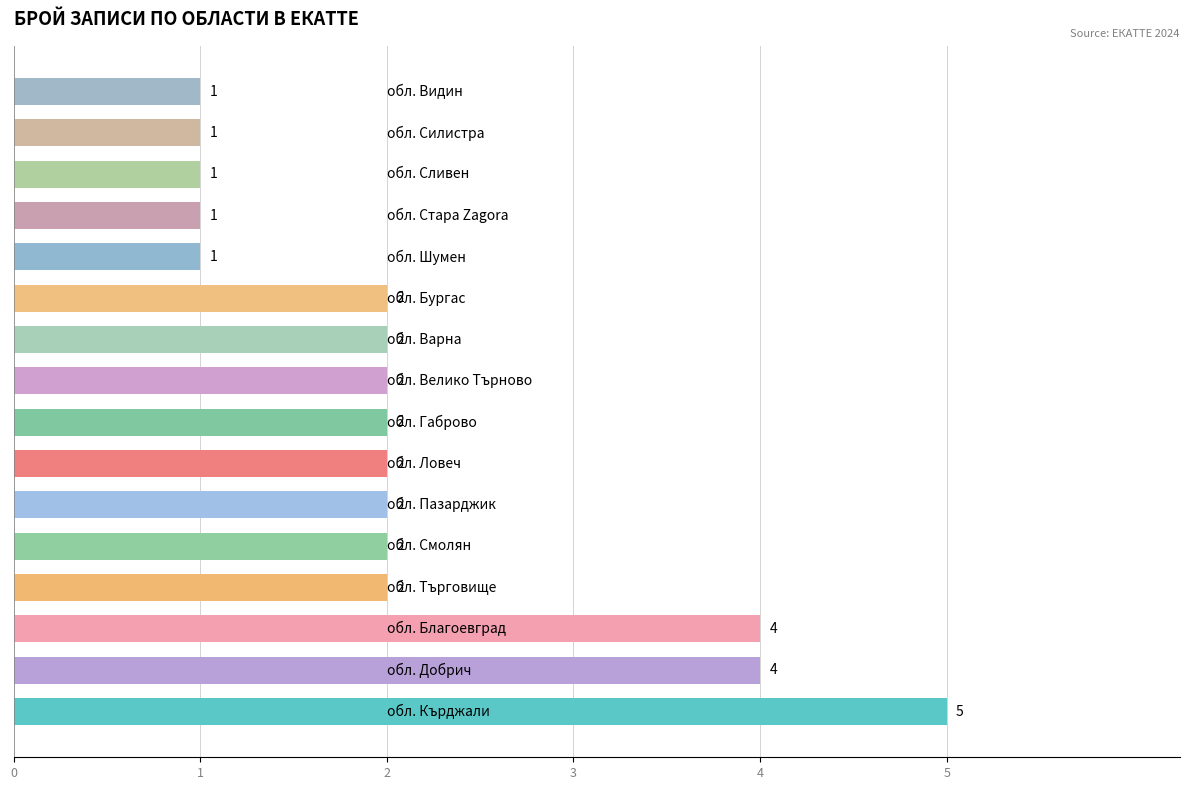

How many distinct data groups are displayed?

1